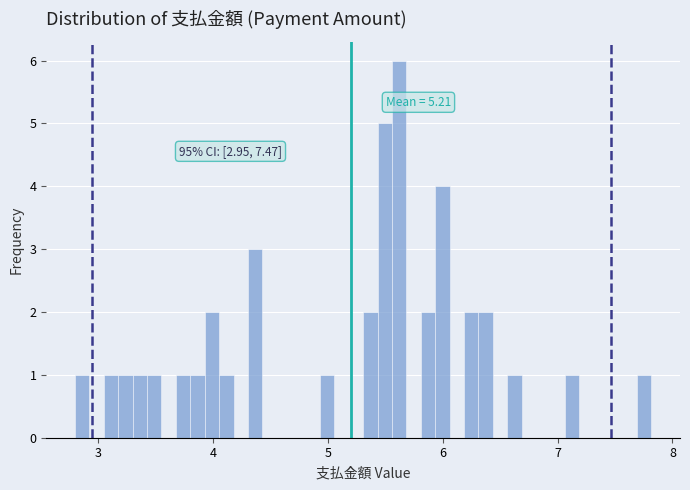

Around what value on the x-axis is the tallest bar? Give the approximate position of its centre, as read against the axis.

5.6